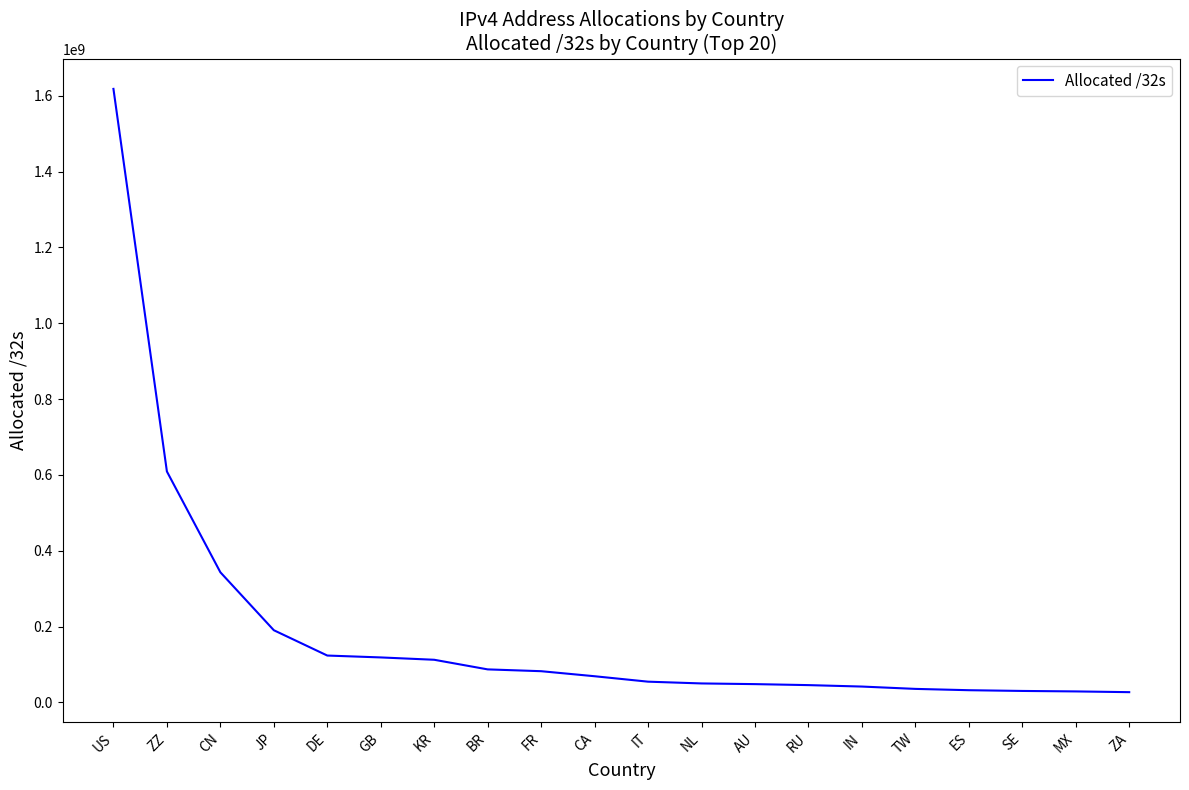

Where does the data first go above 69062912?

US